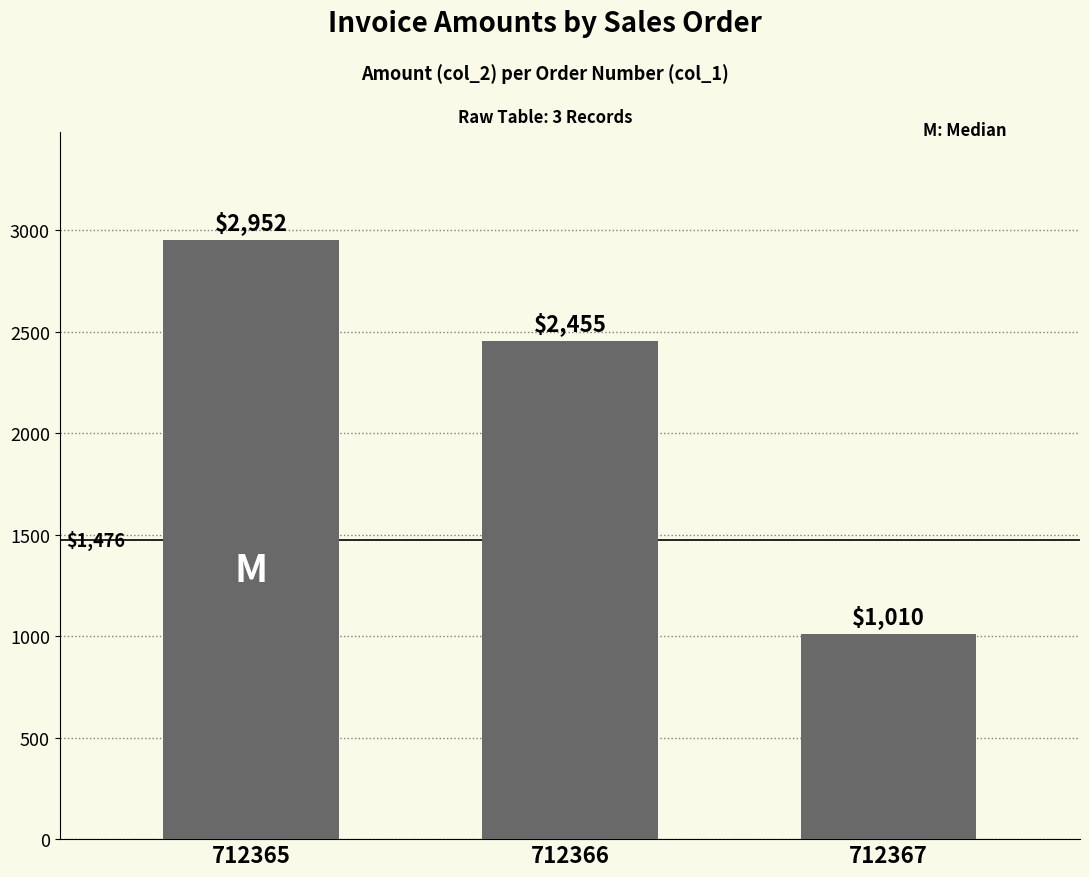

What is the value of the 1st bar from the left?

2952